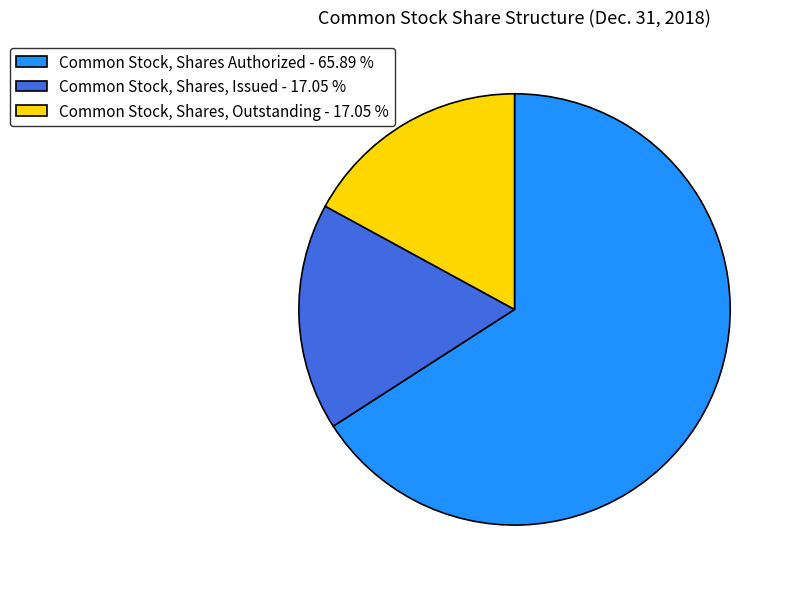

Which category has the biggest portion of the pie?

Common Stock, Shares Authorized